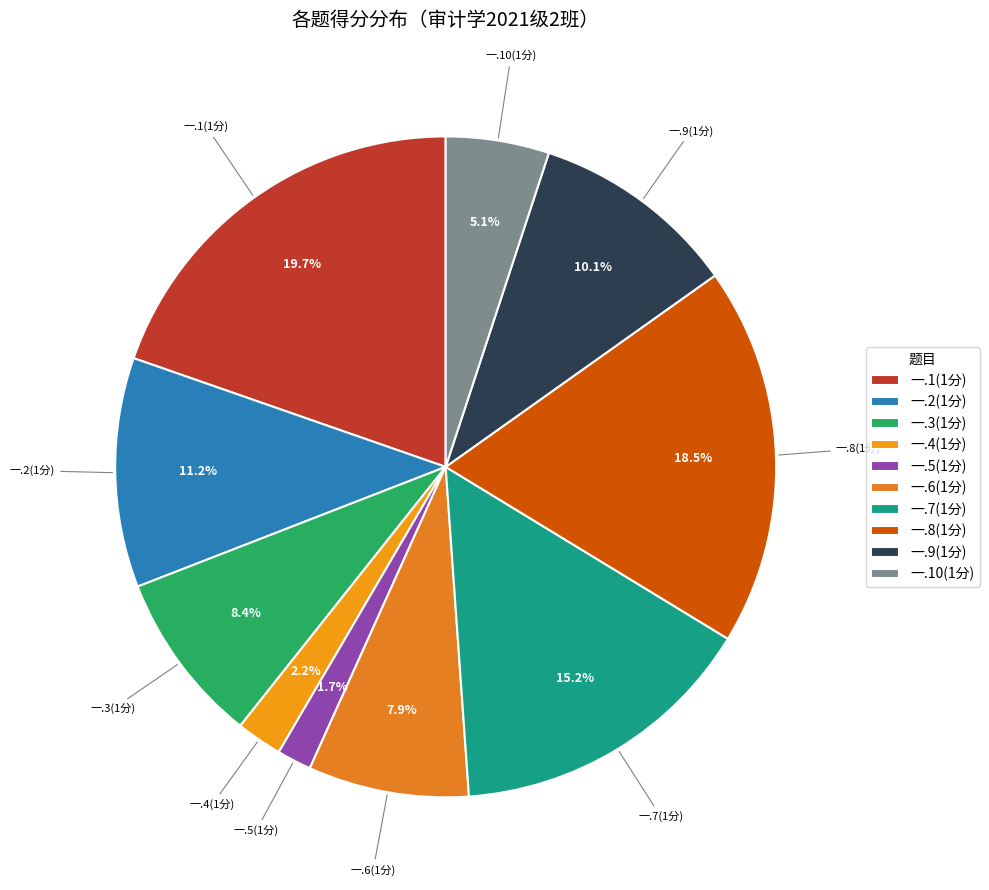

Rank the categories by value from highest to lowest.

一.1(1分), 一.8(1分), 一.7(1分), 一.2(1分), 一.9(1分), 一.3(1分), 一.6(1分), 一.10(1分), 一.4(1分), 一.5(1分)